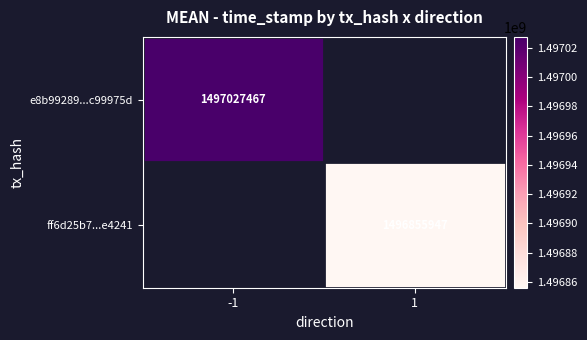

The ff6d25b7...e4241 series shows 1496855947 at 1. True or false?

True